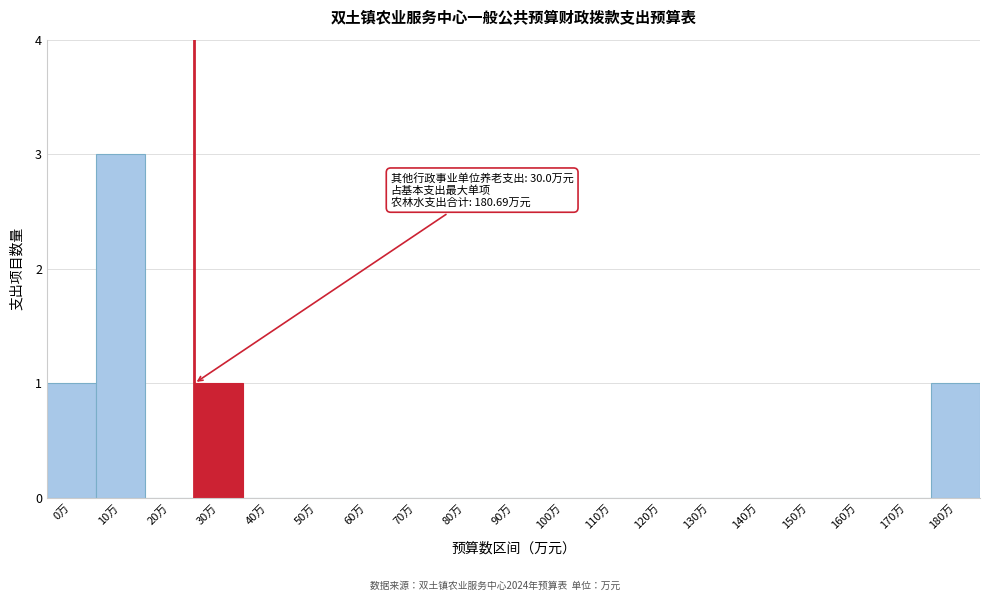

Reading right to left, what are all the values shown in this chart?

180万=1	170万=0	160万=0	150万=0	140万=0	130万=0	120万=0	110万=0	100万=0	90万=0	80万=0	70万=0	60万=0	50万=0	40万=0	30万=1	20万=0	10万=3	0万=1